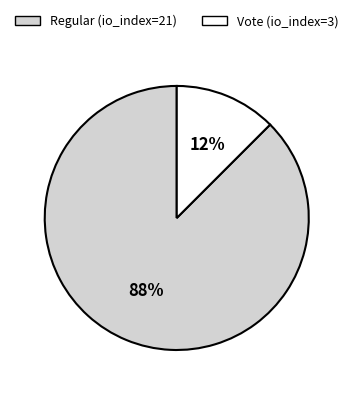

To the nearest percent, what is the average slice percentage?

50%